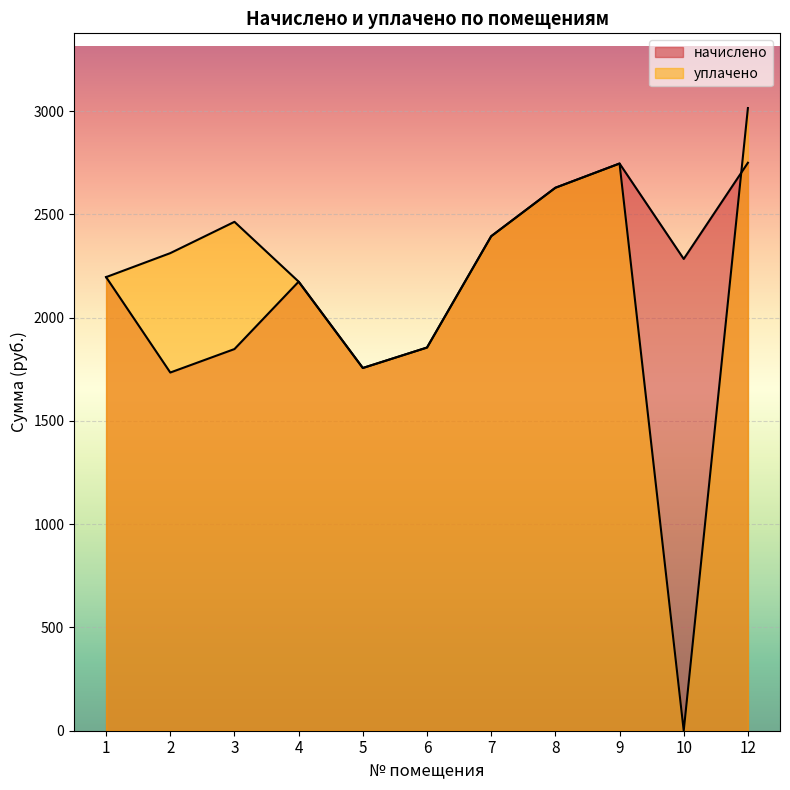

Where does the уплачено series first go above 2312?

2